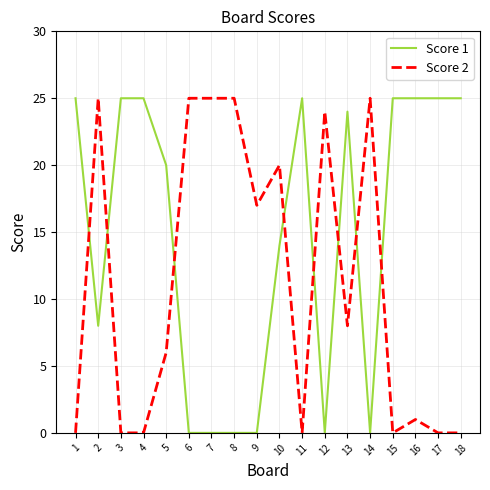

True or false: Score 1 has more than 1 points higher than both neighbors.

True